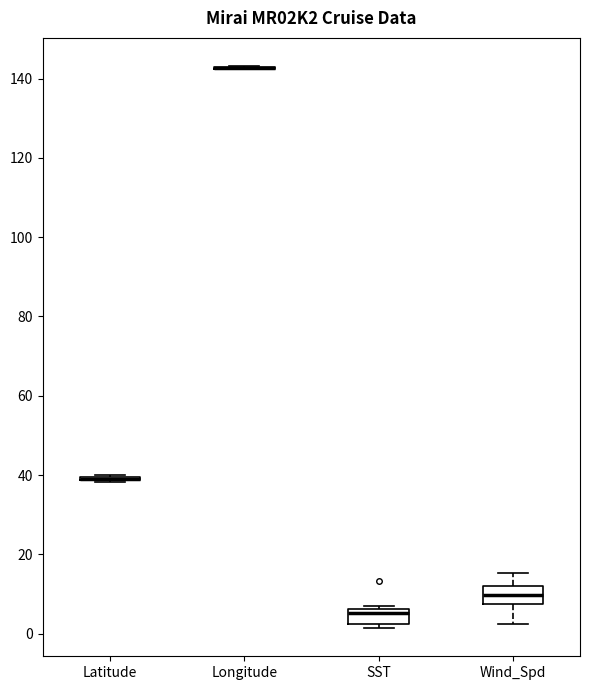

Reading left to right, transcribe this box plot: for each box, give where its median line is, the range the box spans, and where its two whiskers end, as read against the y-axis. The values are not printed on the chart, so give them approximately, as read against the axis.

Latitude: box collapsed to a line at 40, whiskers 38 to 40
Longitude: box collapsed to a line at 142, whiskers 142 to 144
SST: median 6 (just below the box's upper edge), box 2 to 6, whiskers 2 (just below the box's lower edge) to 8
Wind_Spd: median 10, box 8 to 12, whiskers 2 to 16